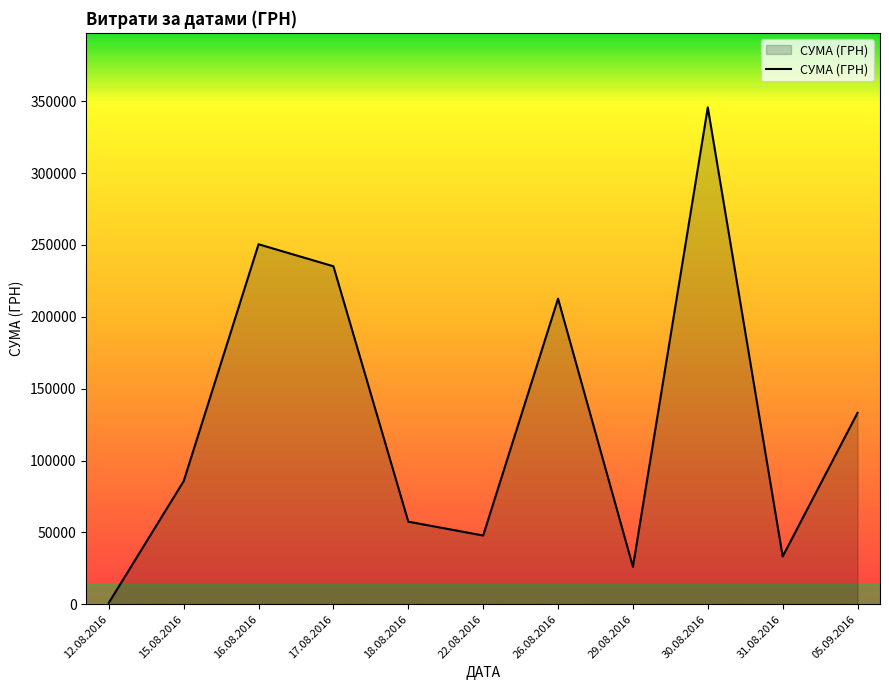

At which category does the chart reach its peak across all series?

30.08.2016